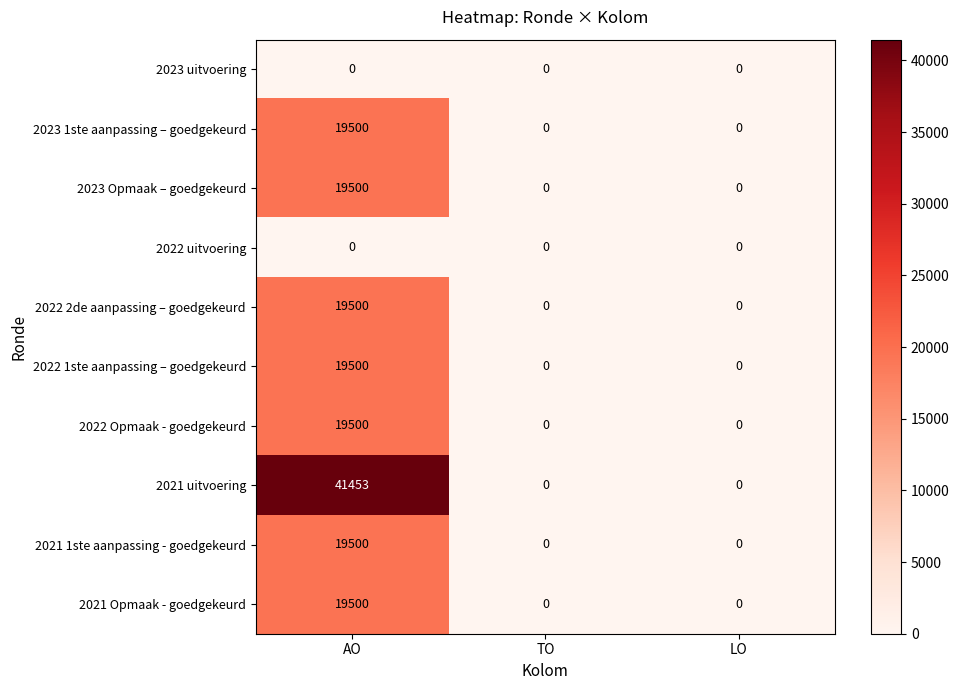

How many distinct data groups are displayed?

10